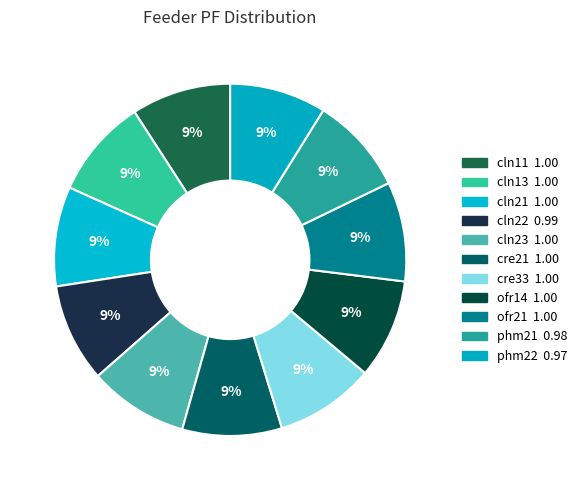

True or false: ofr21 accounts for 1% of the total.

False